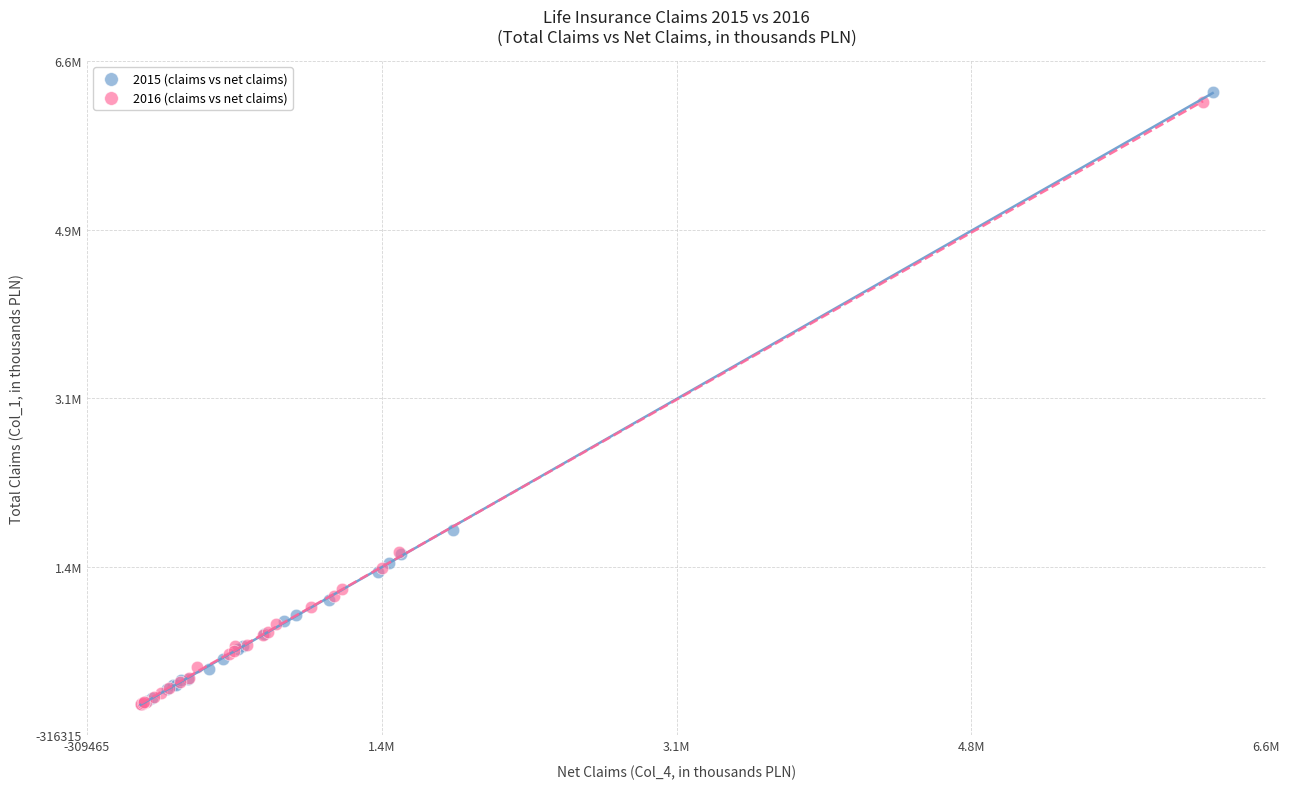

Which series contains the highest Y value?

2015 (claims vs net claims)